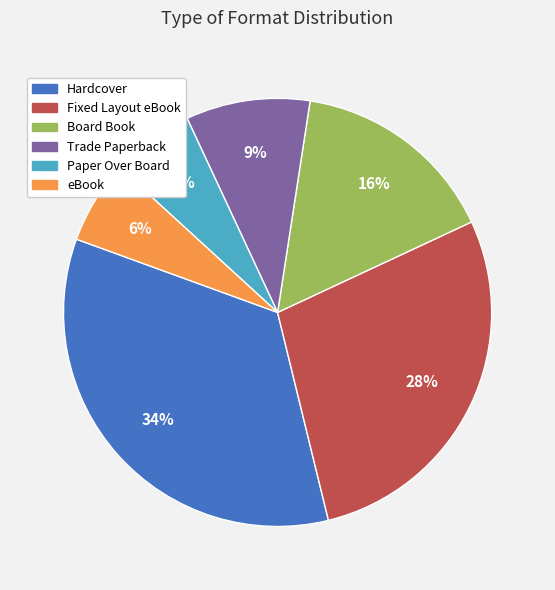

Which category has the biggest portion of the pie?

Hardcover